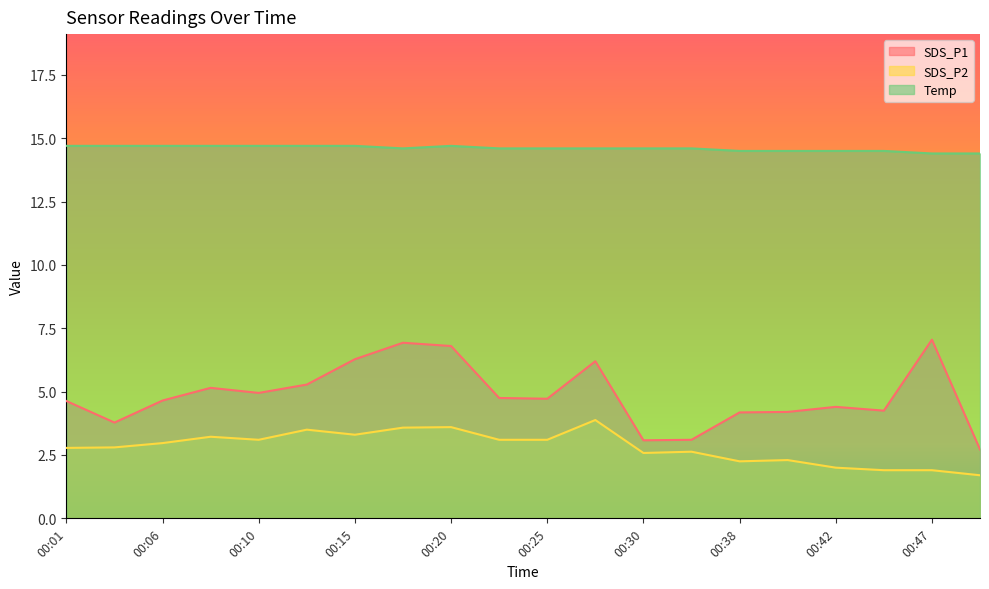

Reading left to right, list all the values displayed in this chart.

SDS_P1: 00:01=4.6	00:03=3.8	00:06=4.7	00:08=5.2	00:10=5.0	00:13=5.3	00:15=6.3	00:18=6.9	00:20=6.8	00:23=4.8	00:25=4.7	00:27=6.2	00:30=3.1	00:32=3.1	00:38=4.2	00:40=4.2	00:42=4.4	00:45=4.2	00:47=7.0	00:50=2.7
SDS_P2: 00:01=2.8	00:03=2.8	00:06=3.0	00:08=3.2	00:10=3.1	00:13=3.5	00:15=3.3	00:18=3.6	00:20=3.6	00:23=3.1	00:25=3.1	00:27=3.9	00:30=2.6	00:32=2.6	00:38=2.2	00:40=2.3	00:42=2.0	00:45=1.9	00:47=1.9	00:50=1.7
Temp: 00:01=14.7	00:03=14.7	00:06=14.7	00:08=14.7	00:10=14.7	00:13=14.7	00:15=14.7	00:18=14.6	00:20=14.7	00:23=14.6	00:25=14.6	00:27=14.6	00:30=14.6	00:32=14.6	00:38=14.5	00:40=14.5	00:42=14.5	00:45=14.5	00:47=14.4	00:50=14.4